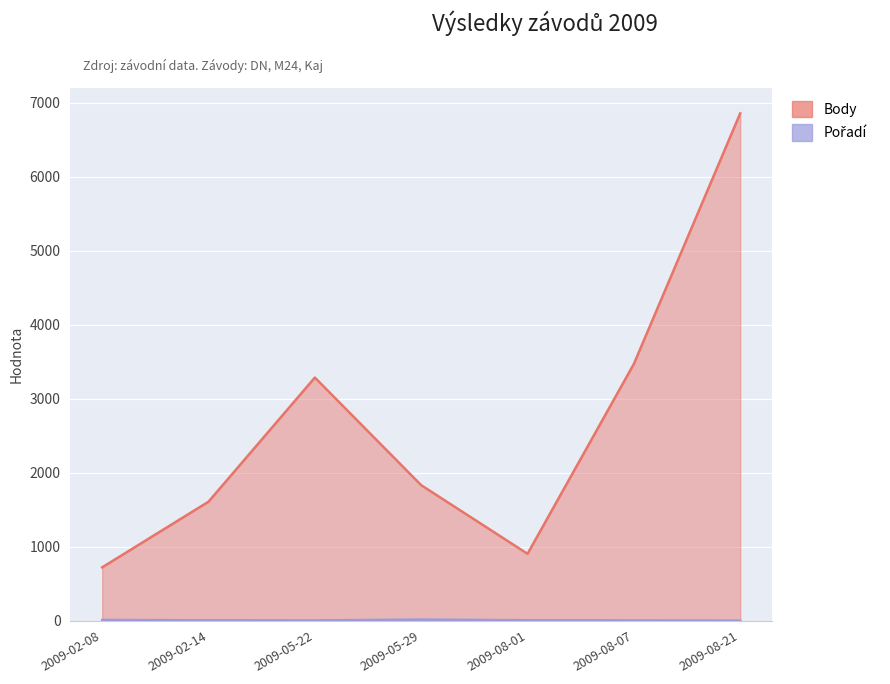

The Pořadí series shows 6 at 2009-05-22. True or false?

False